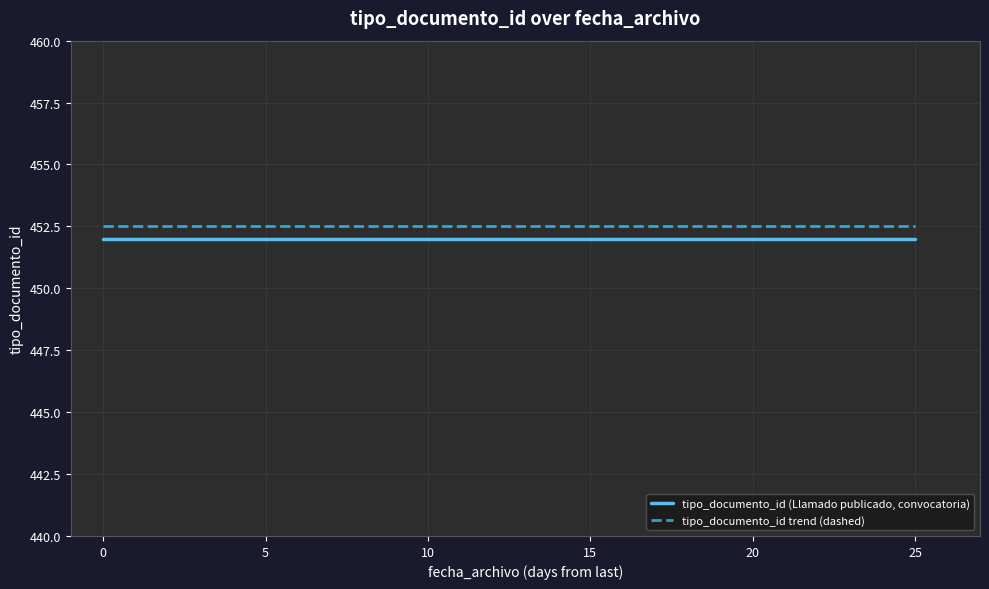

List the series in order of their peak value, highest first.

tipo_documento_id trend (dashed), tipo_documento_id (Llamado publicado, convocatoria)